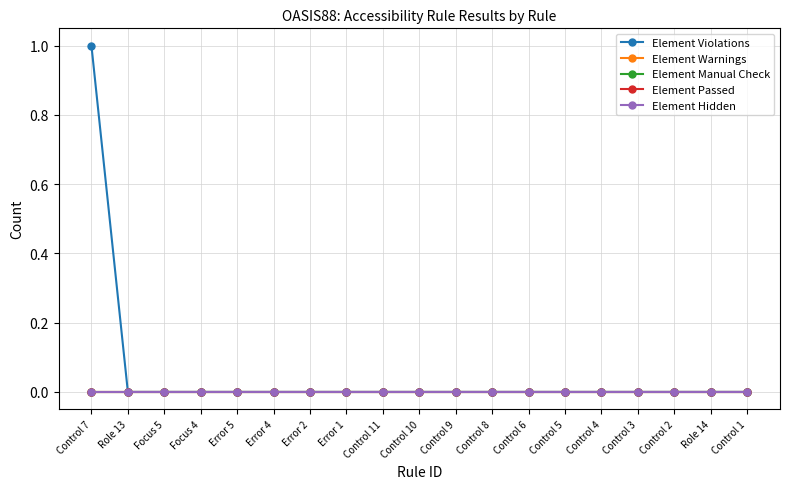

Reading right to left, list all the values displayed in this chart.

Element Violations: 0	0	0	0	0	0	0	0	0	0	0	0	0	0	0	0	0	0	1
Element Warnings: 0	0	0	0	0	0	0	0	0	0	0	0	0	0	0	0	0	0	0
Element Manual Check: 0	0	0	0	0	0	0	0	0	0	0	0	0	0	0	0	0	0	0
Element Passed: 0	0	0	0	0	0	0	0	0	0	0	0	0	0	0	0	0	0	0
Element Hidden: 0	0	0	0	0	0	0	0	0	0	0	0	0	0	0	0	0	0	0